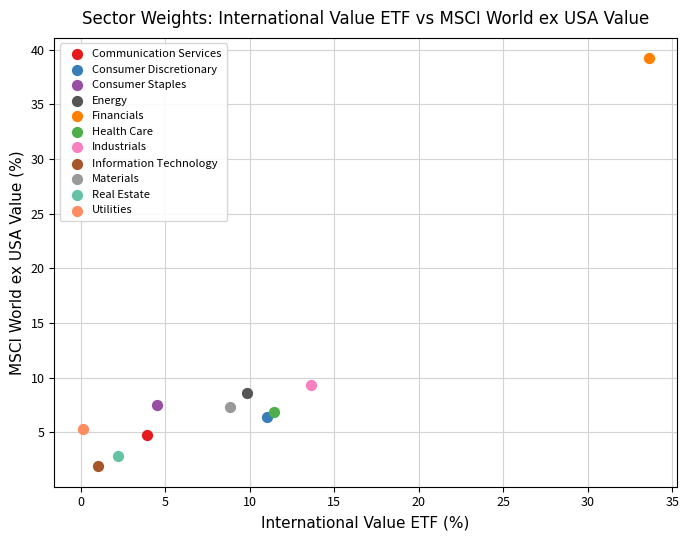

Which series contains the lowest Y value?

Information Technology